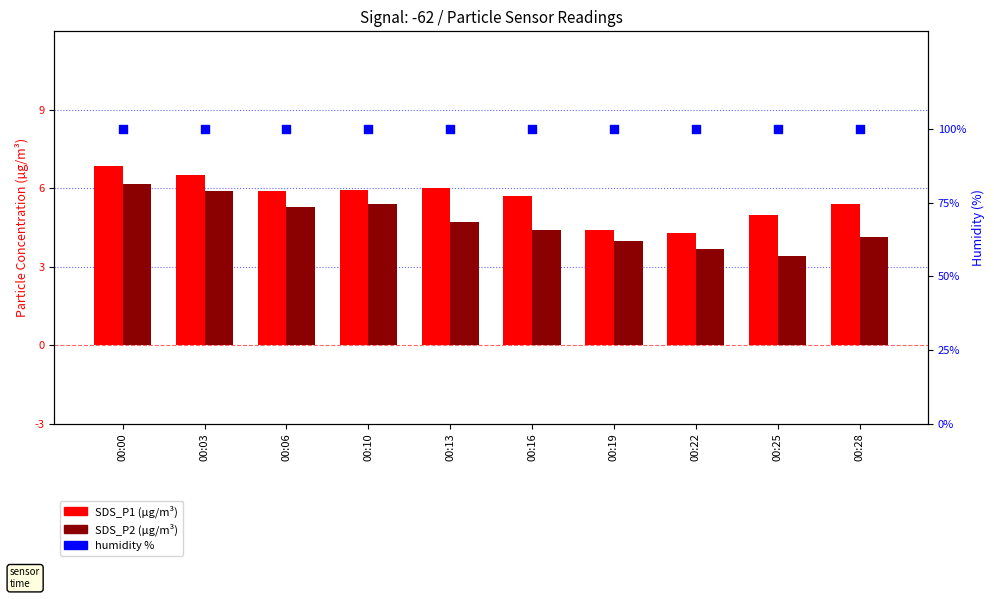

Which series has the largest total across all categories?

humidity %